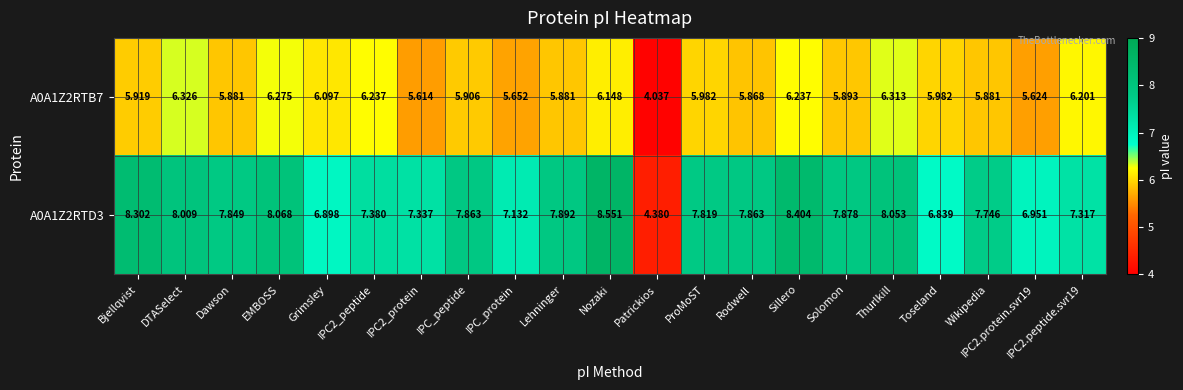

Which category has the lowest value in the A0A1Z2RTB7 series?

Patrickios